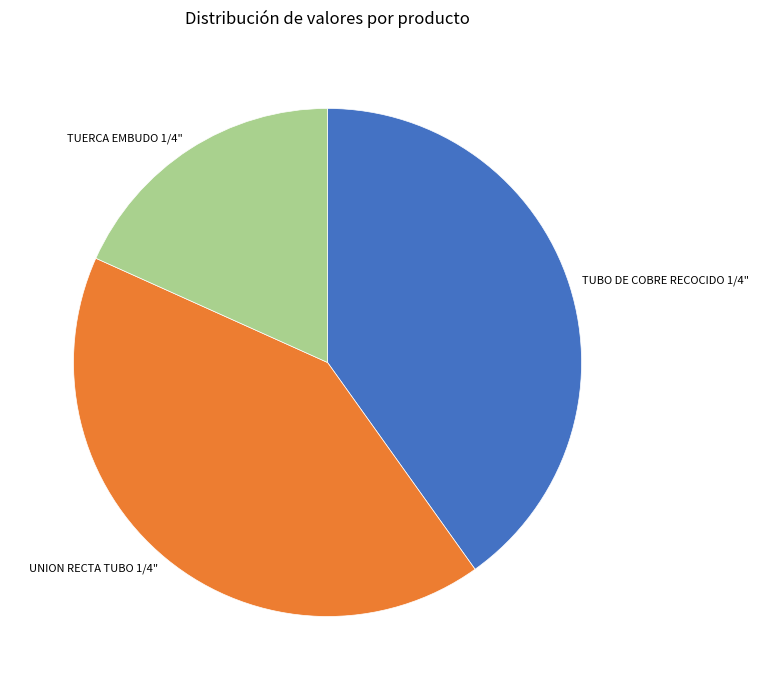

Between UNION RECTA TUBO 1/4" and TUERCA EMBUDO 1/4", which is larger?

UNION RECTA TUBO 1/4"